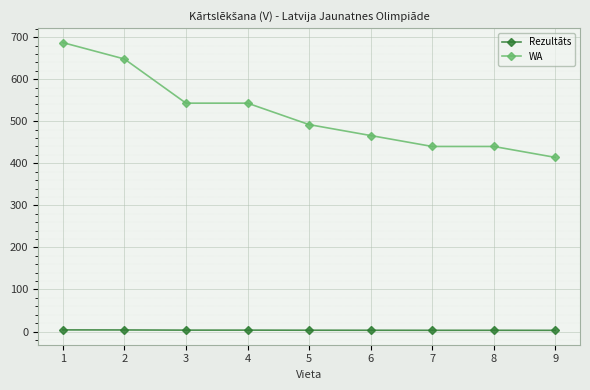

The value of WA at 2 is 648.0. True or false?

True